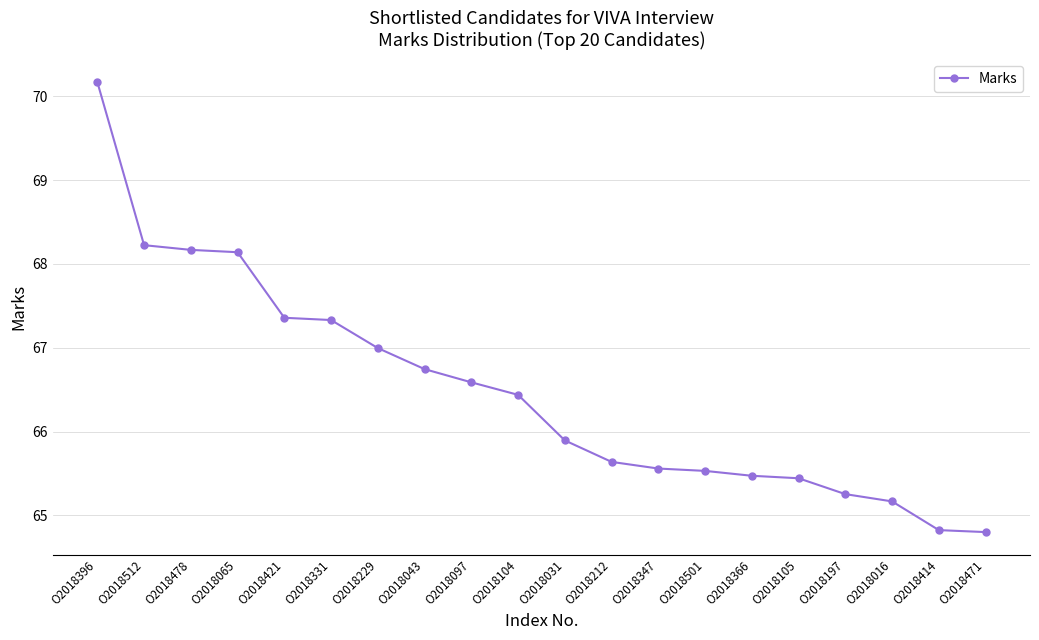

True or false: the data shows 68.2 at O2018478.

True